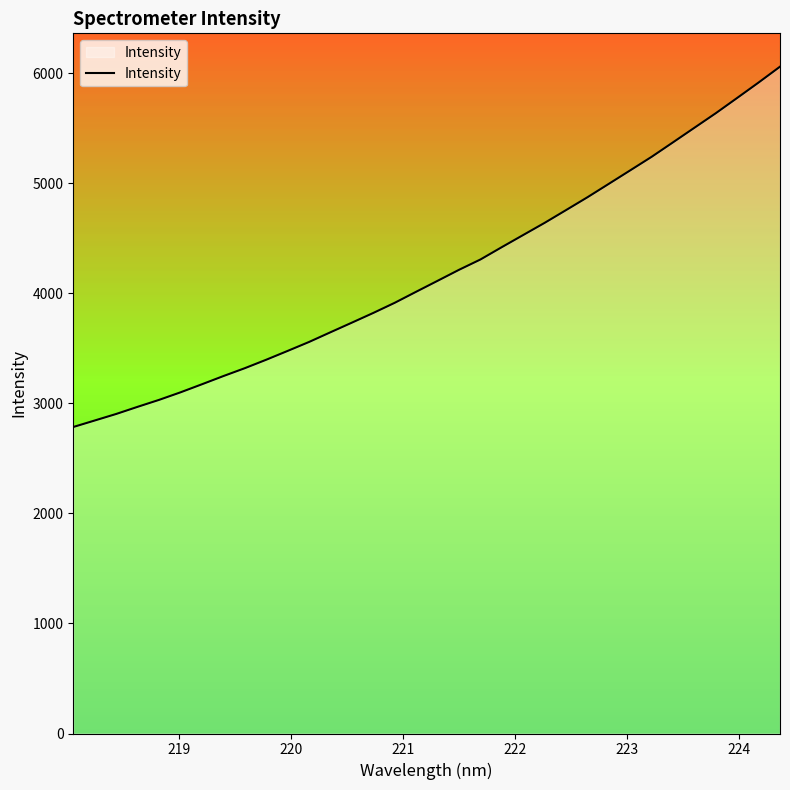

What is the minimum value shown in the chart?

2784.6